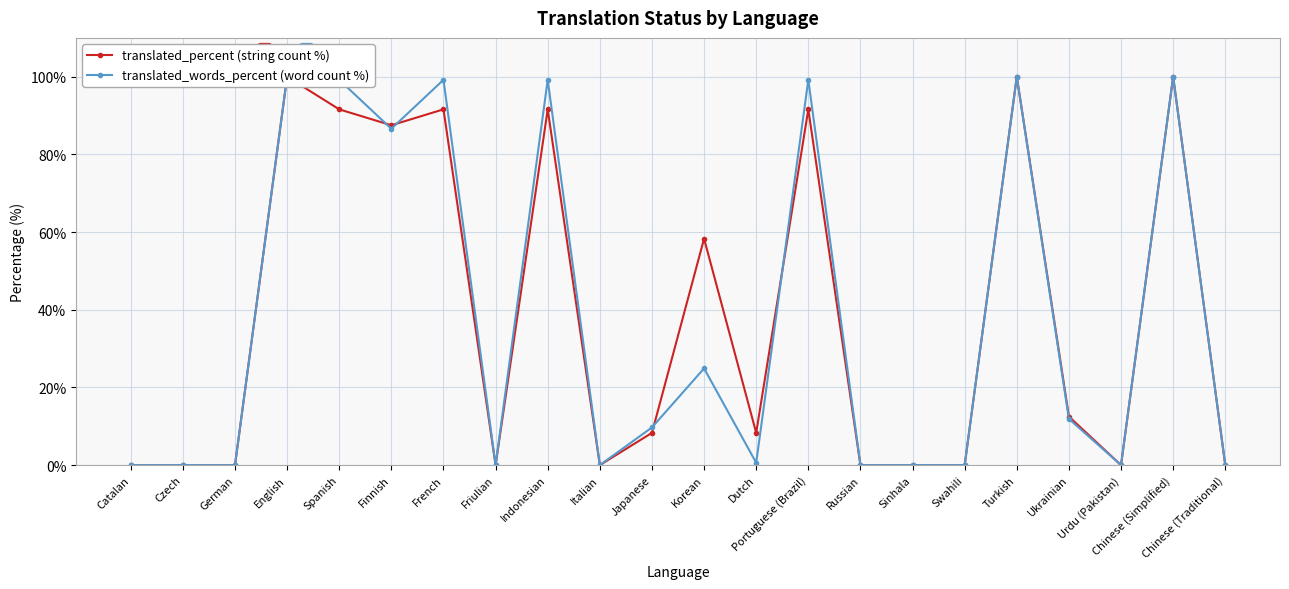

What is the value of the translated_words_percent point at the 13th from the left?

0.6